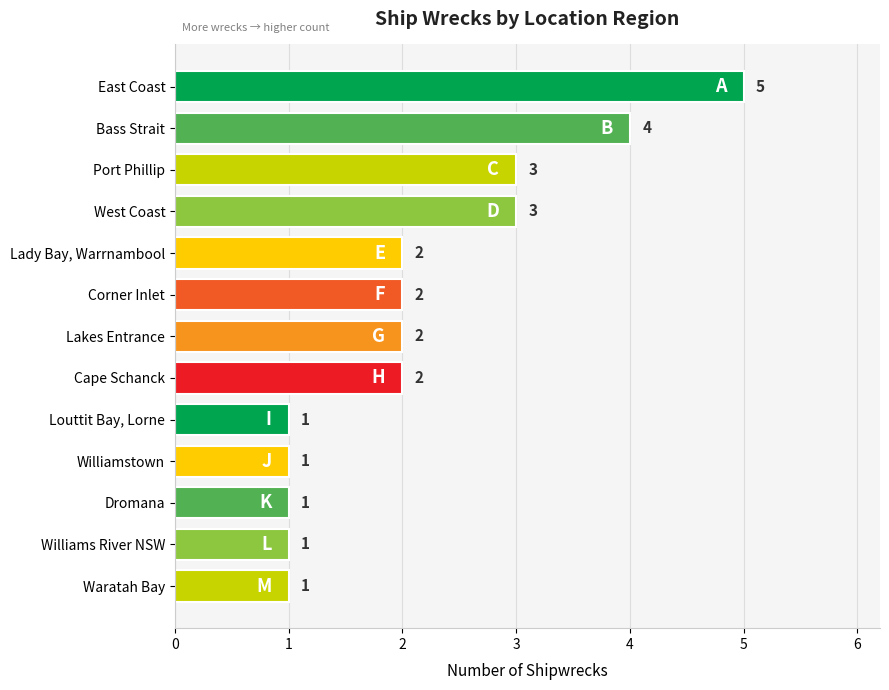

What is the ratio of the value at Cape Schanck to the value at Williams River NSW?

2.0